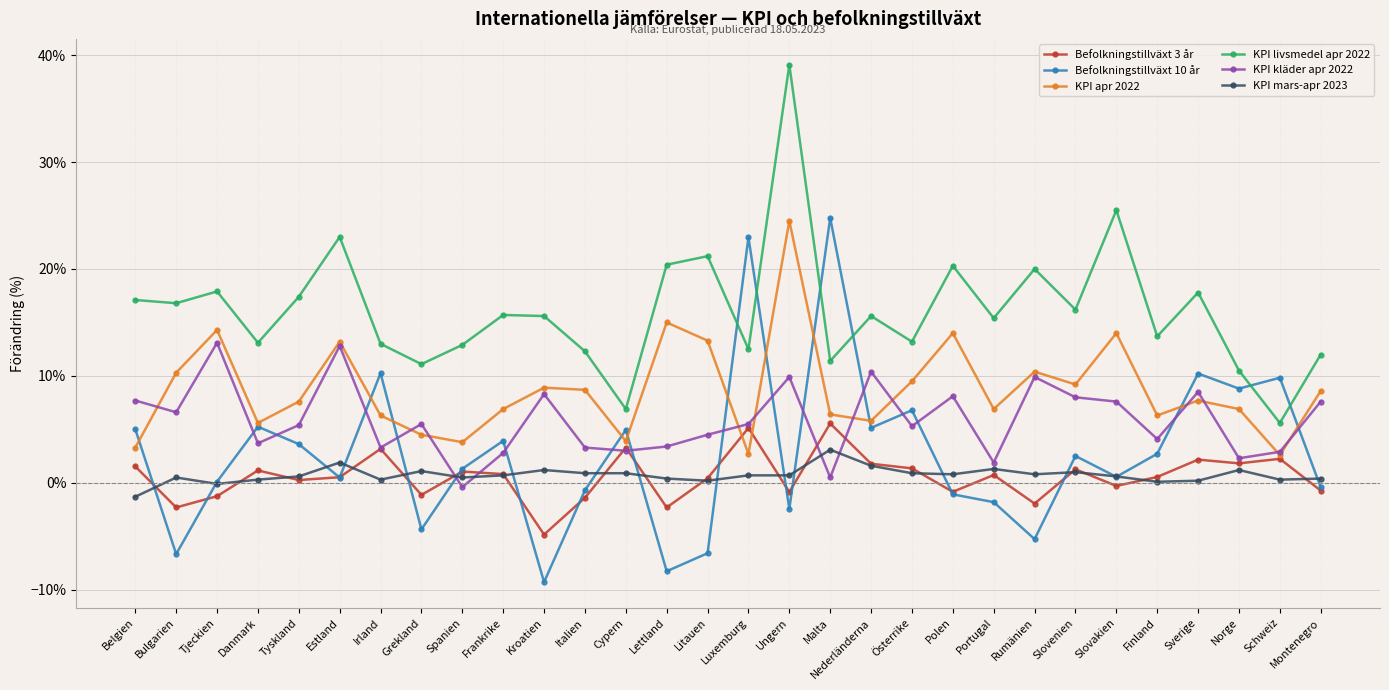

Does the chart have visible grid lines?

Yes